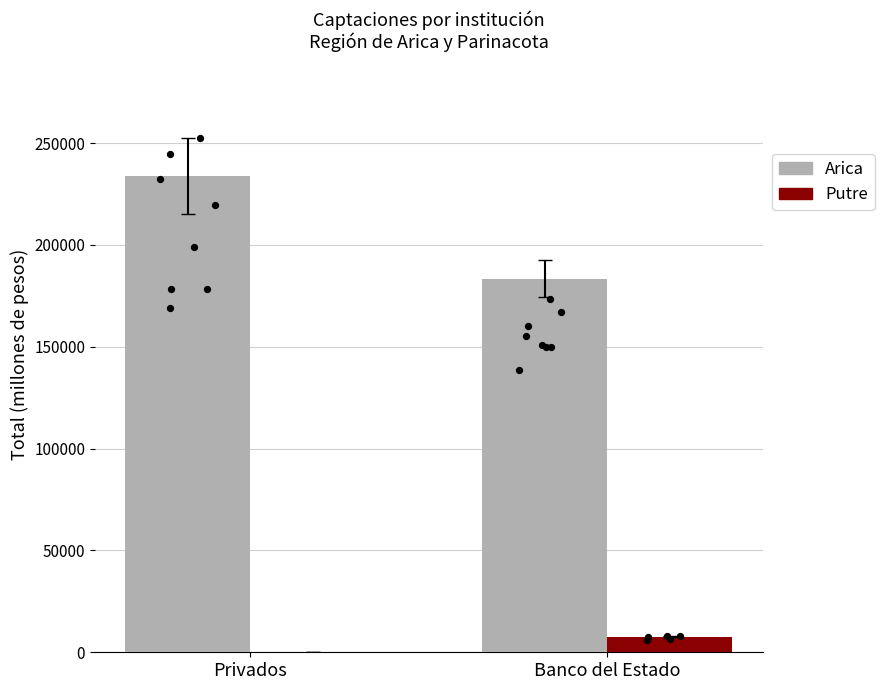

At which category is the sum across all series the highest?

Privados